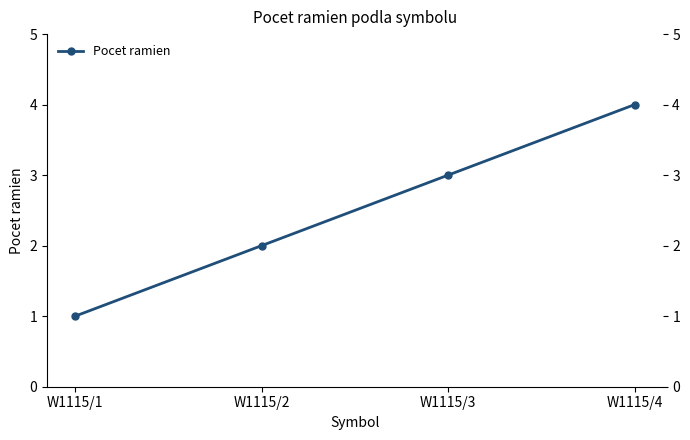

Count the number of data series in this chart.

1